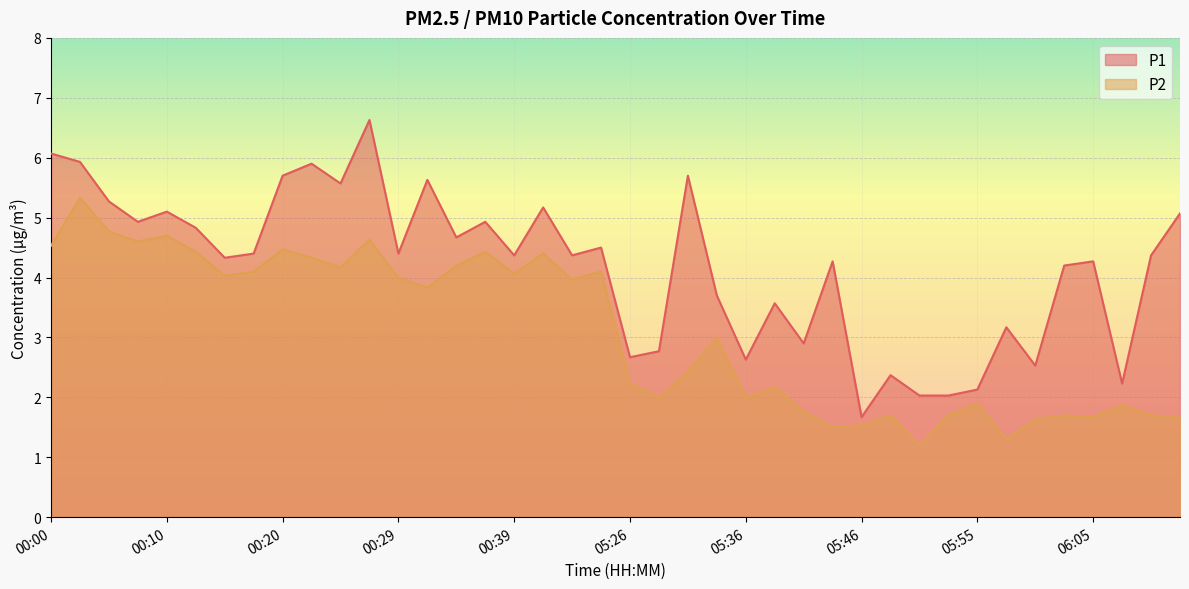

At 00:17, list the series in order from largest to smallest.

P1, P2